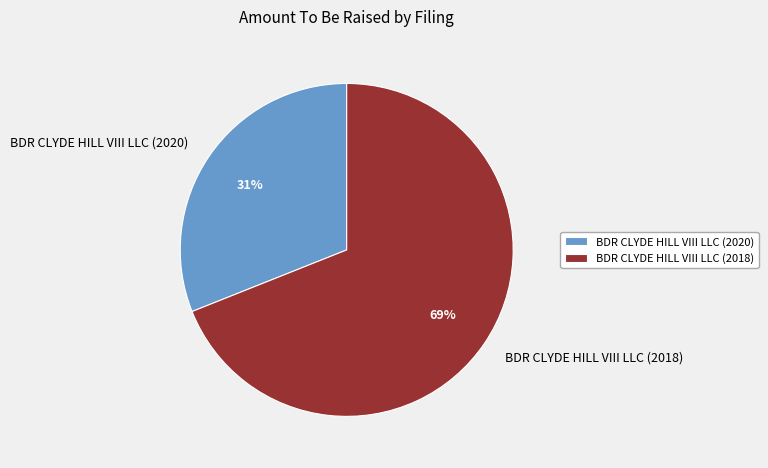

How many segments does this pie chart have?

2